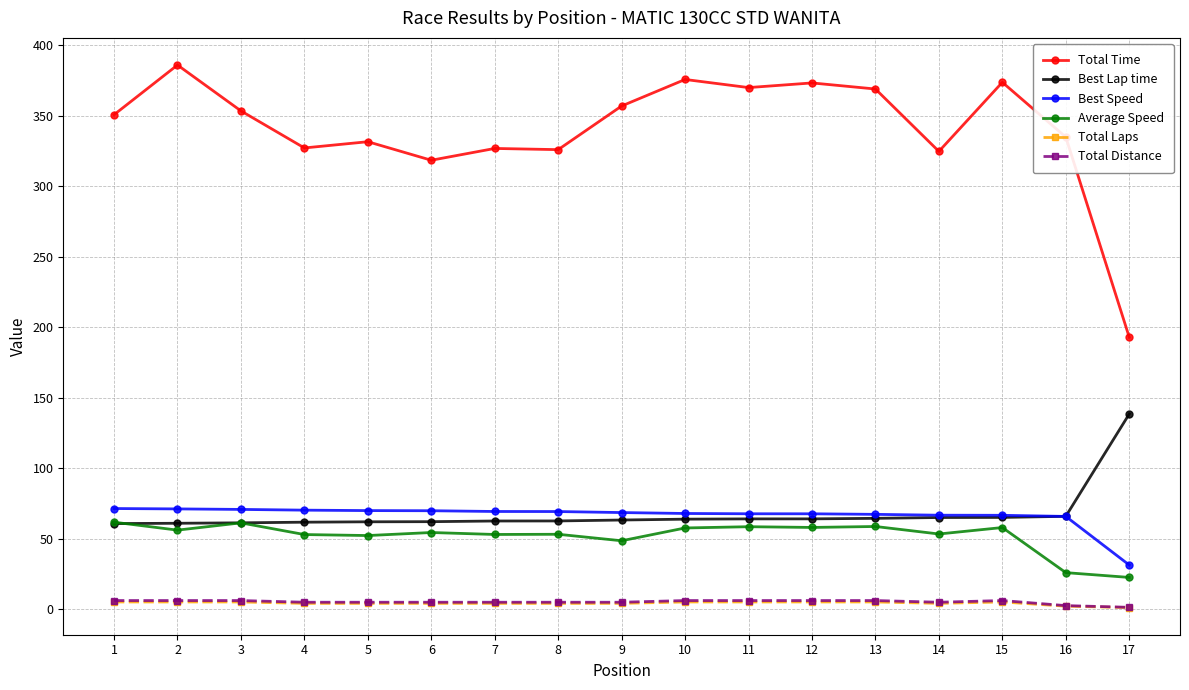

At how many categories does at least one series exceed 36?

17